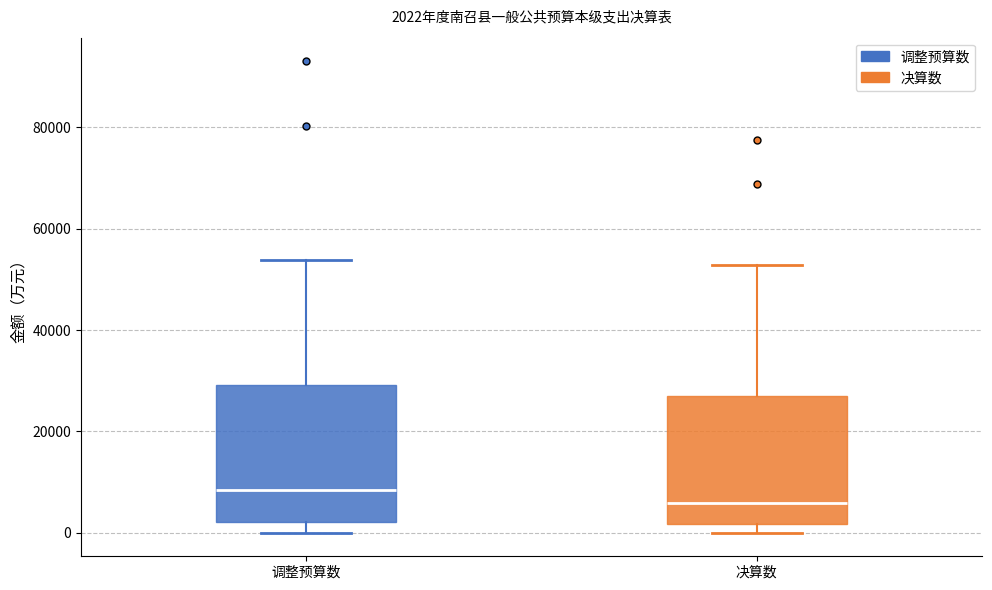

Which box has the lowest median line?

决算数